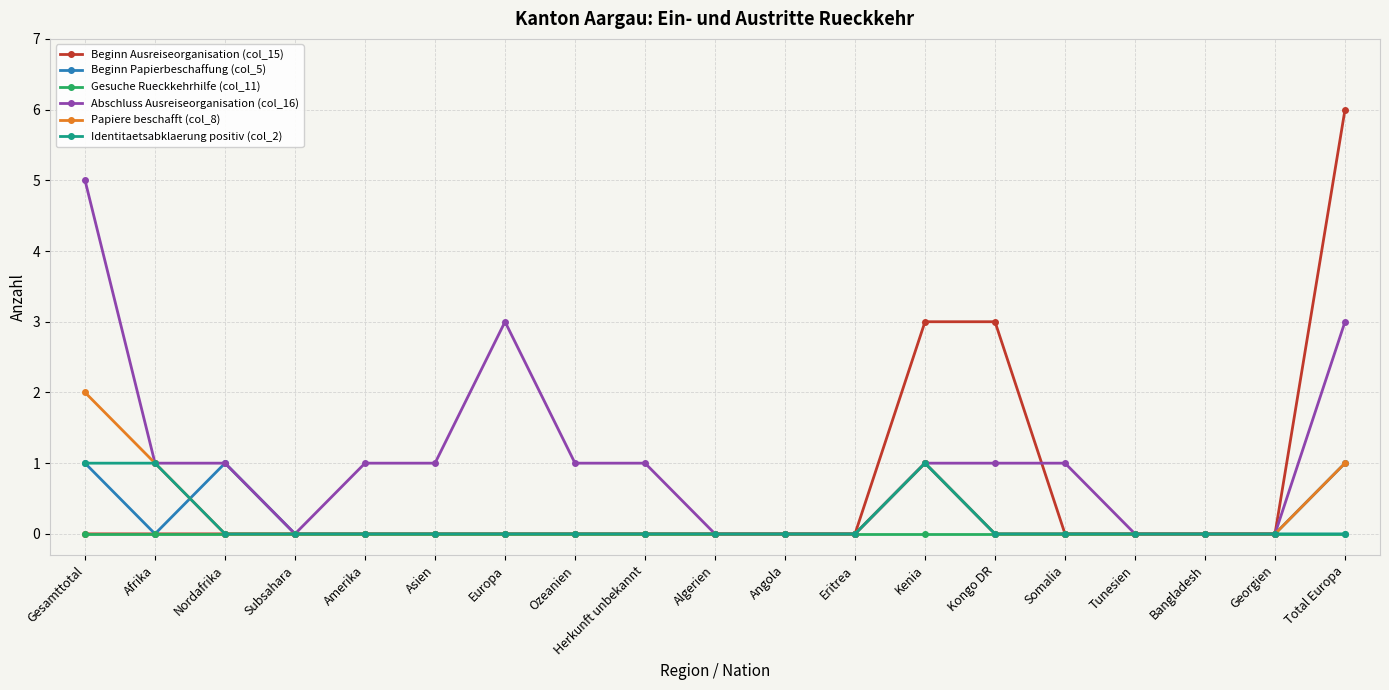

Count the number of data series in this chart.

6